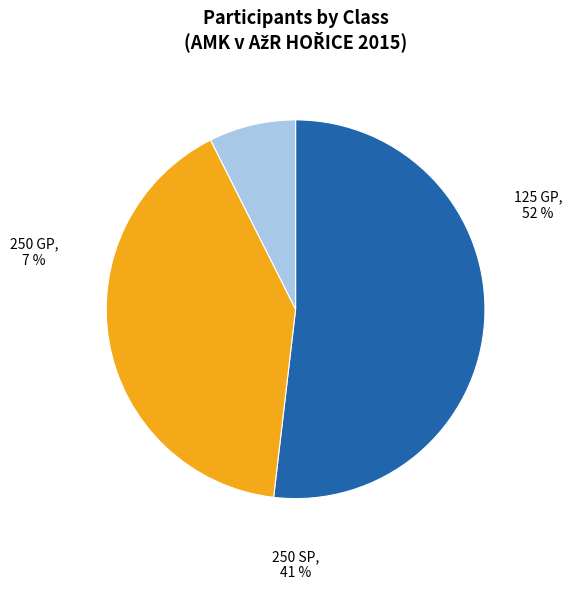

What portion of the pie excludes 125 GP?

48.1%